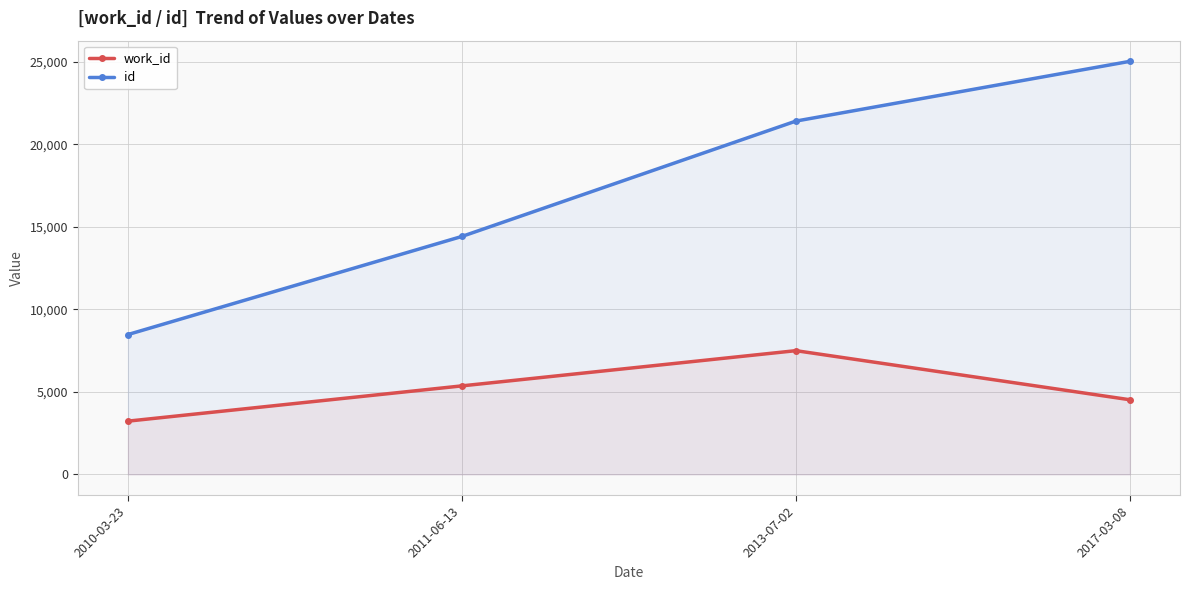

Between 2013-07-02 and 2017-03-08, which series saw the biggest shift?

id